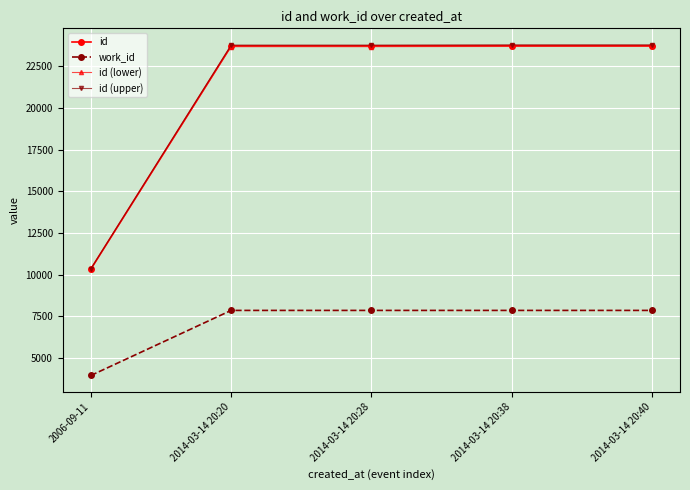

What is the difference between the id (upper) values at 2014-03-14 20:28 and 2014-03-14 20:38?

11.0